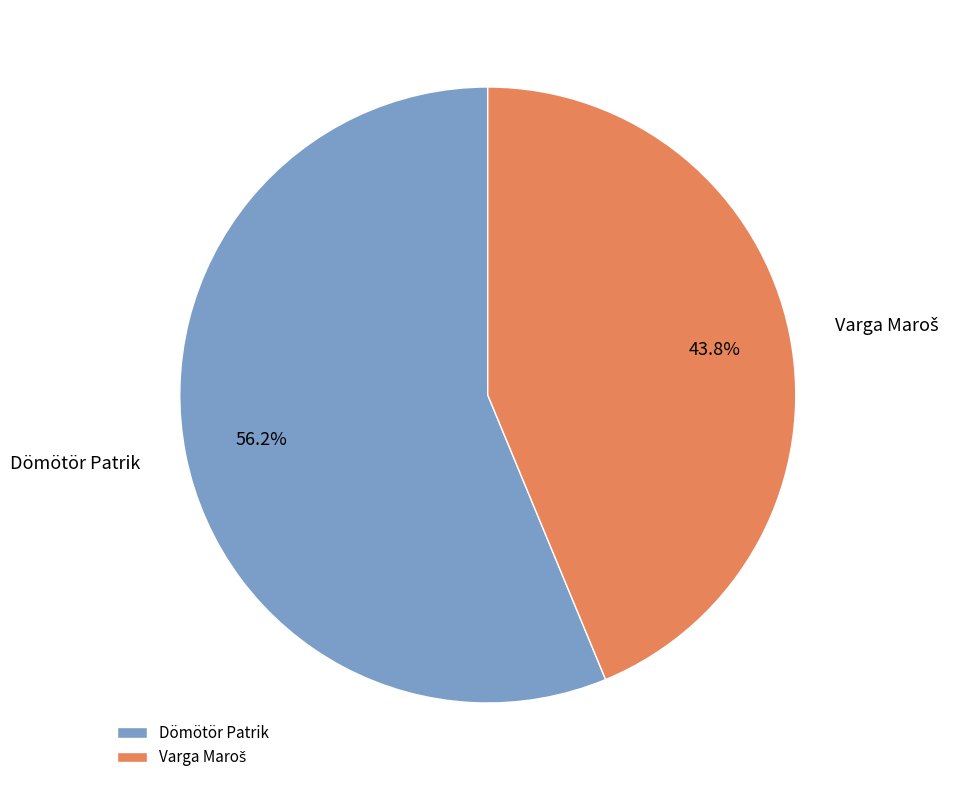

How many slices are in this pie chart?

2